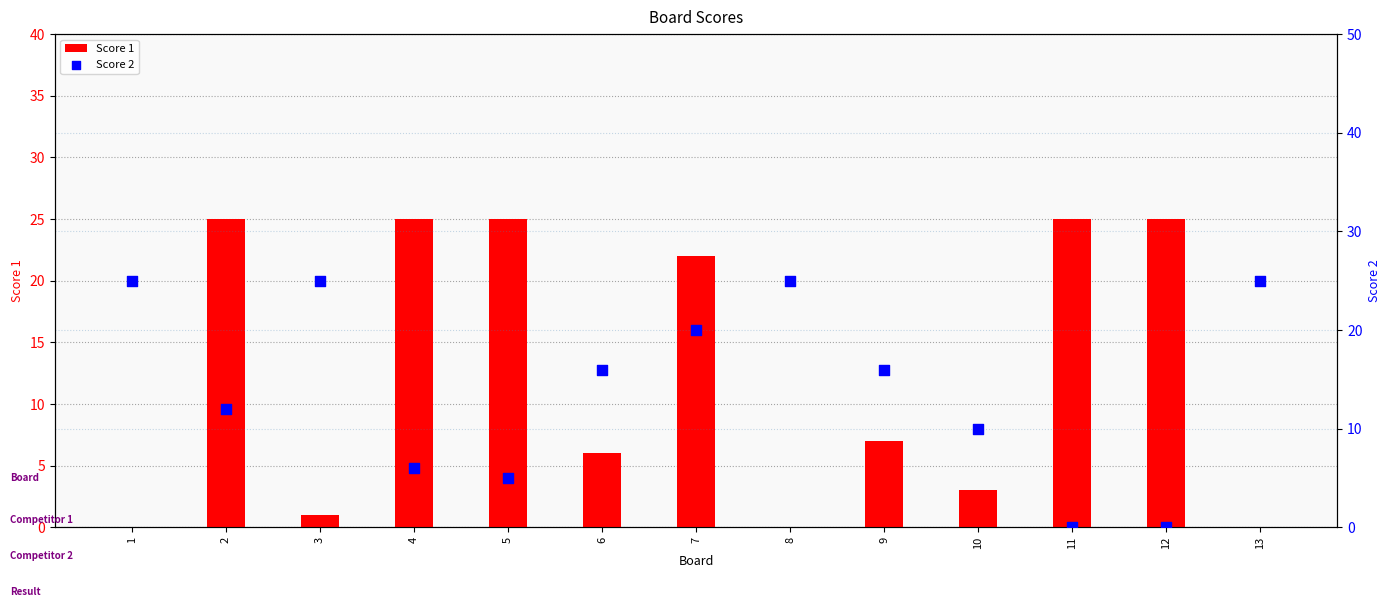

At how many categories does at least one series exceed 5?

13